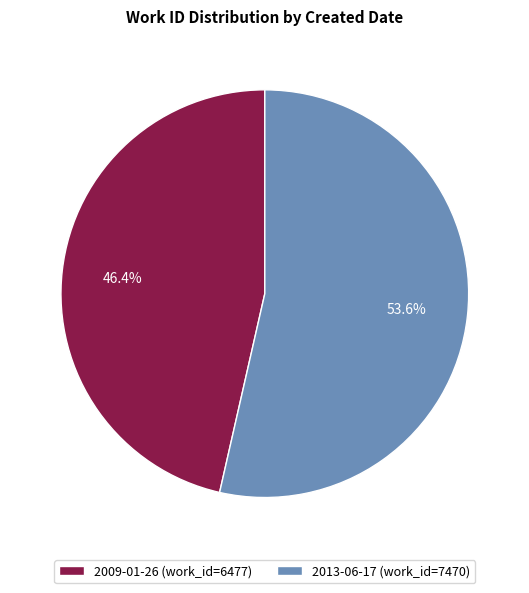

How many segments does this pie chart have?

2